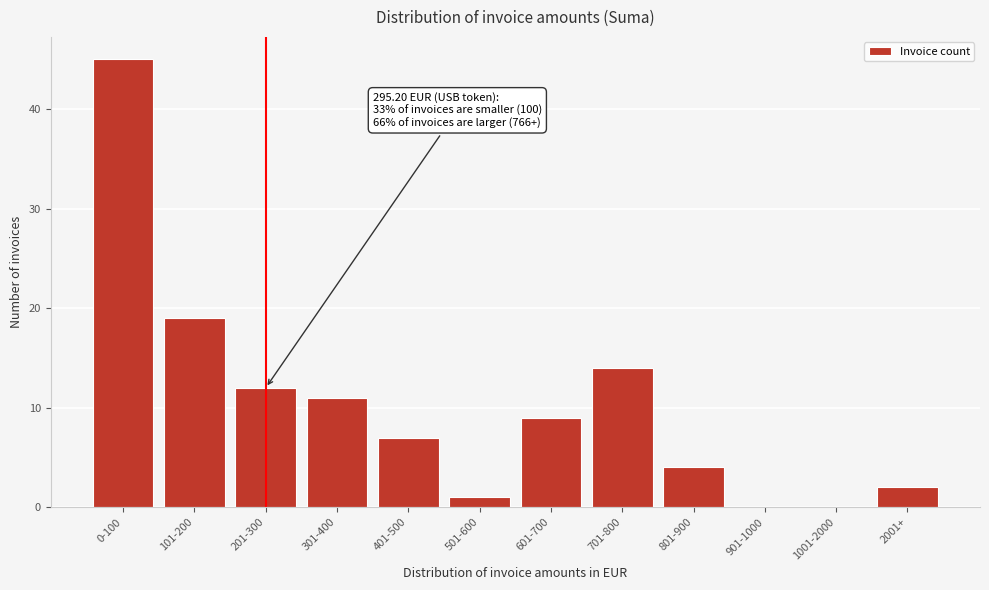

Reading left to right, list all the values displayed in this chart.

0-100=45	101-200=19	201-300=12	301-400=11	401-500=7	501-600=1	601-700=9	701-800=14	801-900=4	901-1000=0	1001-2000=0	2001+=2